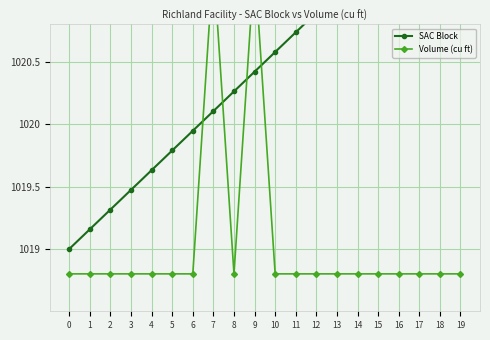

Between 2 and 18, which is larger?

18